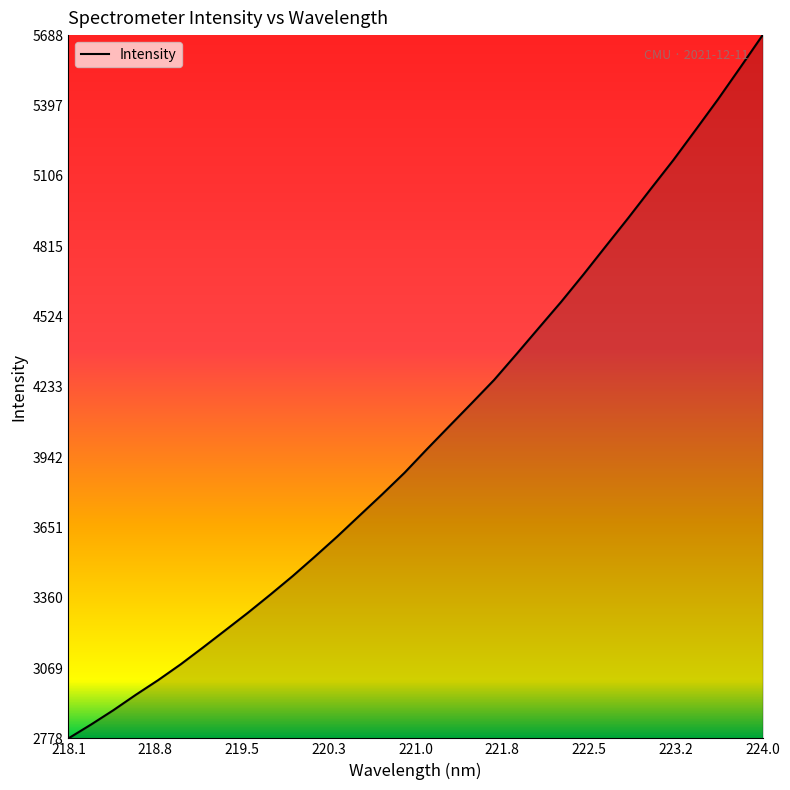

What is the difference between the maximum and minimum values?

2910.4